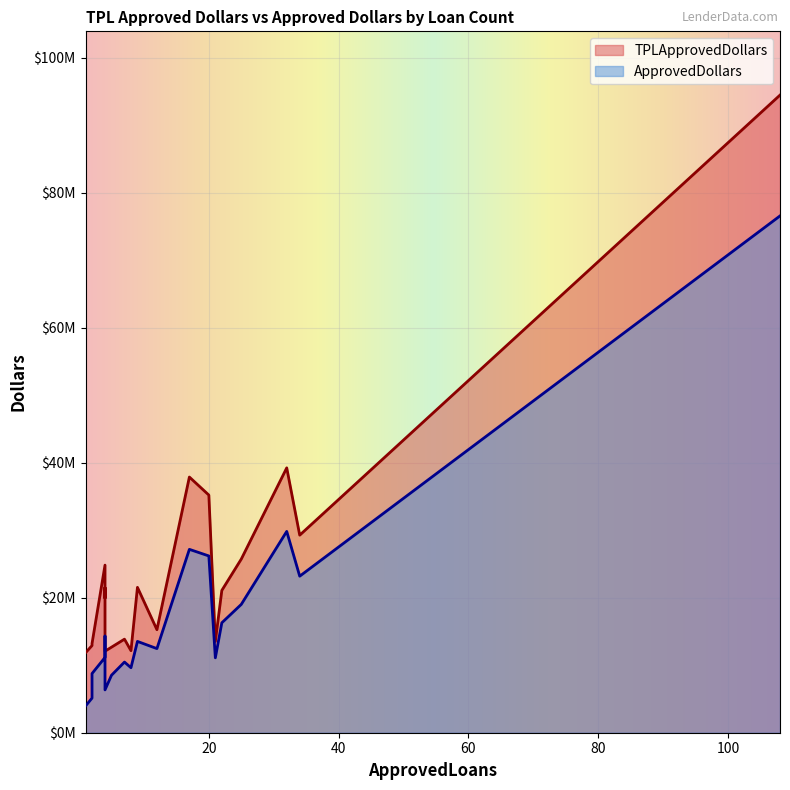

How many lines are shown in the chart?

2